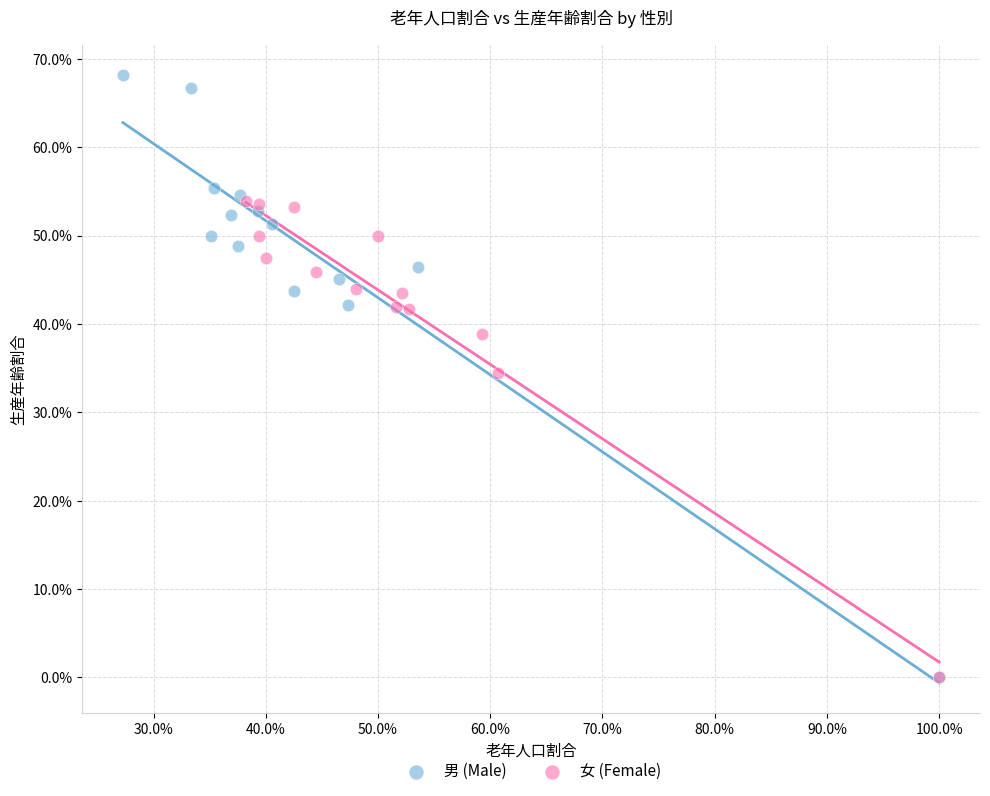

Which series reaches the maximum Y coordinate?

男 (Male)